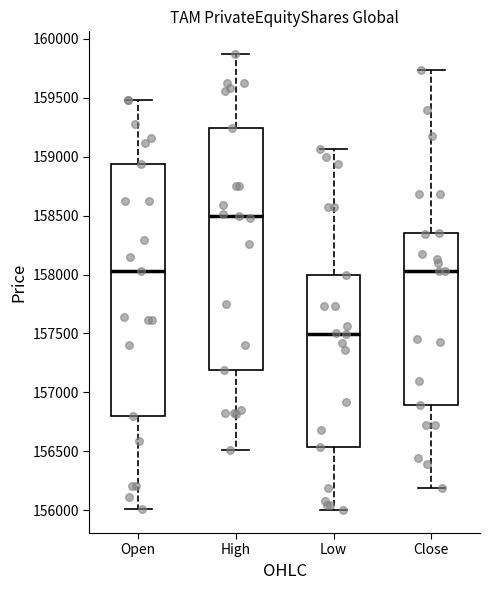

Reading left to right, transcribe this box plot: for each box, give where its median line is, the range the box spans, and where its two whiskers end, as read against the y-axis. The values are not printed on the chart, so give them approximately, as read against the axis.

Open: median 158050, box 156800 to 158950, whiskers 156000 to 159500
High: median 158500, box 157200 to 159250, whiskers 156500 to 159850
Low: median 157500, box 156550 to 158000, whiskers 156000 to 159050
Close: median 158050, box 156900 to 158350, whiskers 156200 to 159750